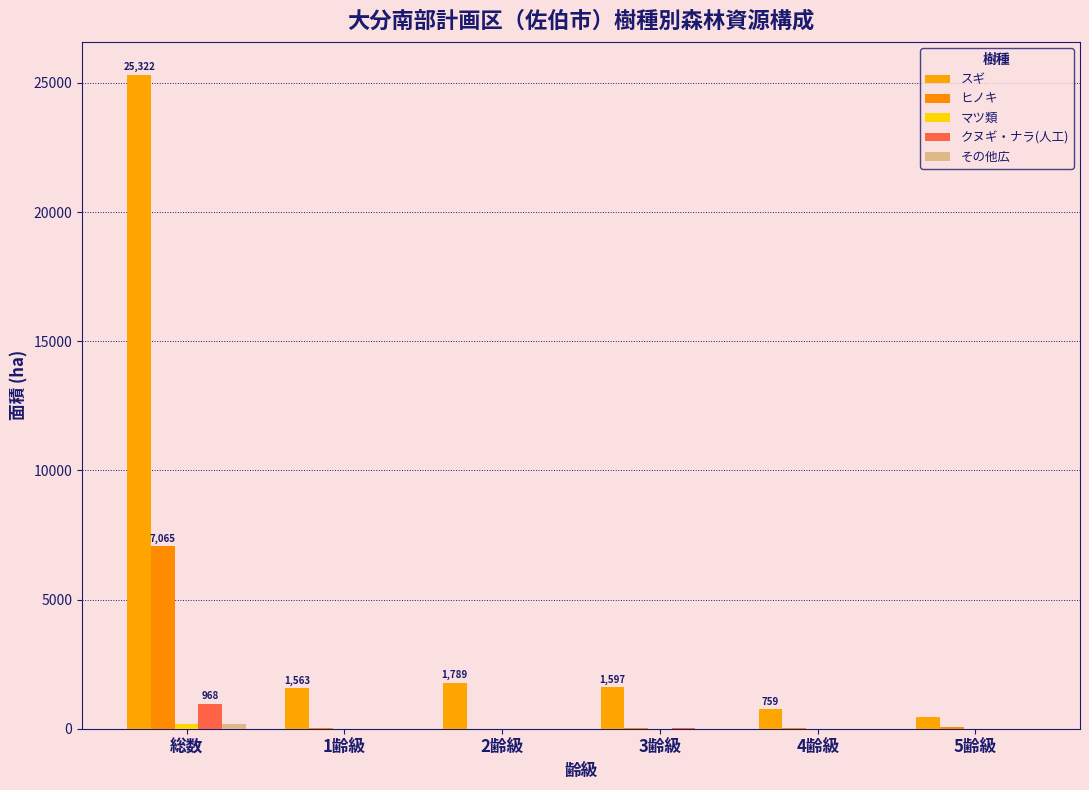

What position from the right is 総数?

6